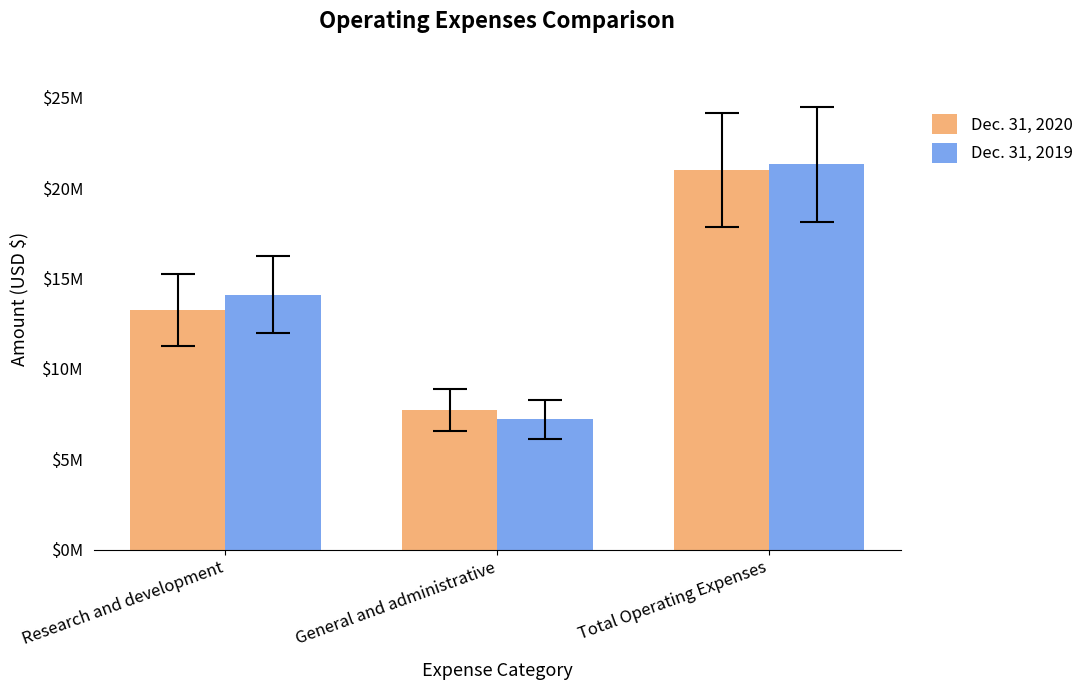

What is the smallest value displayed?

7206095